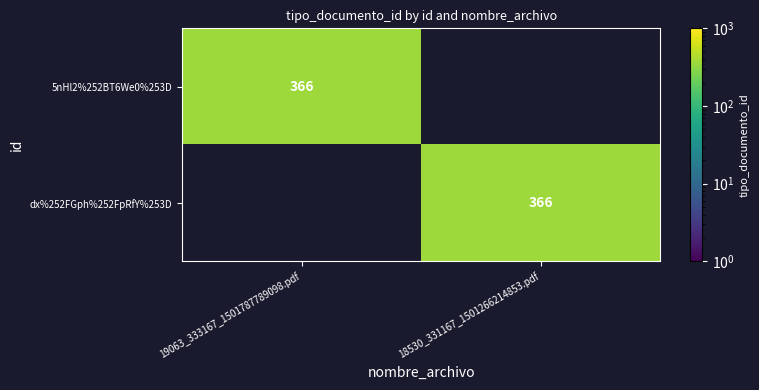

True or false: dx%252FGph%252FpRfY%253D has a value of 366 at 18530_331167_1501266214853.pdf.

True